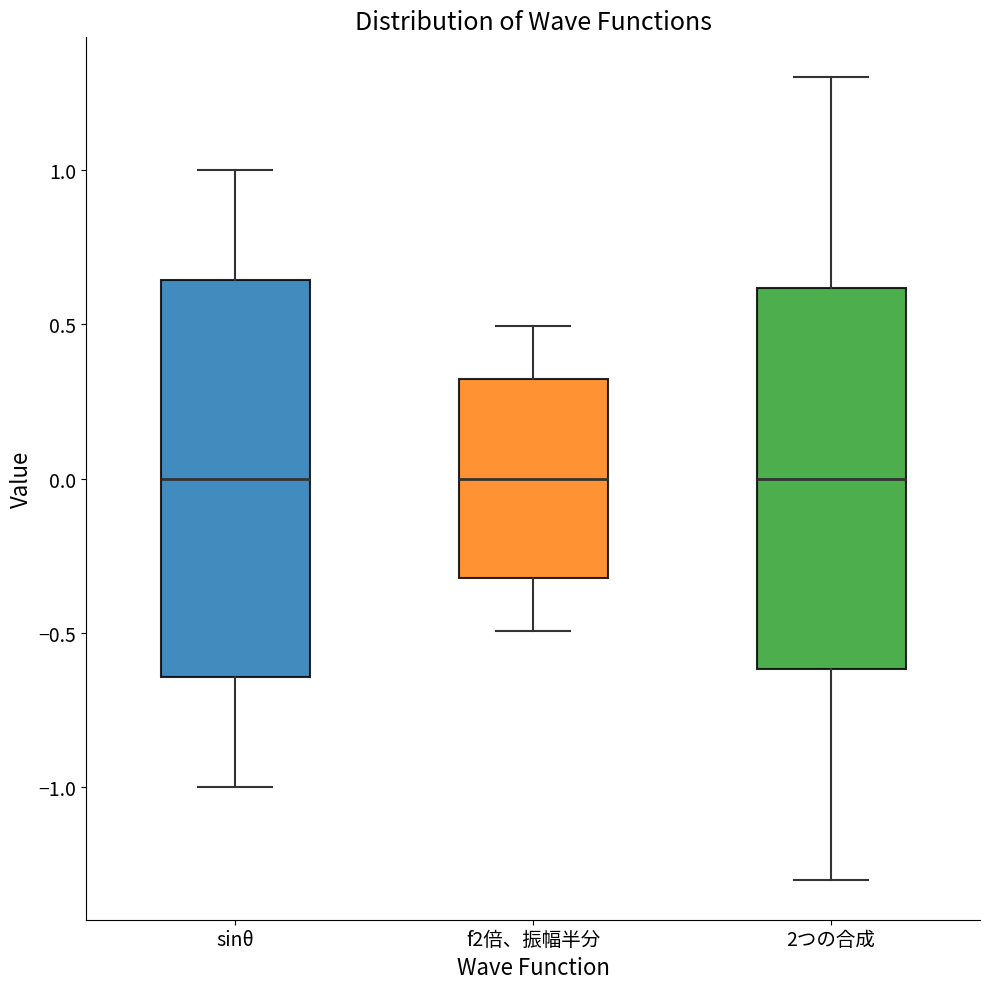

Reading left to right, read every box against the y-axis: the position of its median line, the range the box covers, and the ends of its whiskers. The values are not printed on the chart, so give them approximately, as read against the axis.

sinθ: median 0.00, box -0.65 to 0.65, whiskers -1.00 to 1.00
f2倍、振幅半分: median 0.00, box -0.30 to 0.30, whiskers -0.50 to 0.50
2つの合成: median 0.00, box -0.60 to 0.60, whiskers -1.30 to 1.30